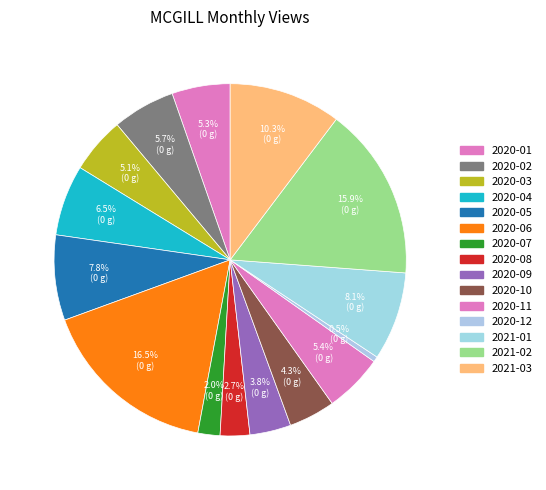

What percentage is NOT represented by 2021-01?

91.9%